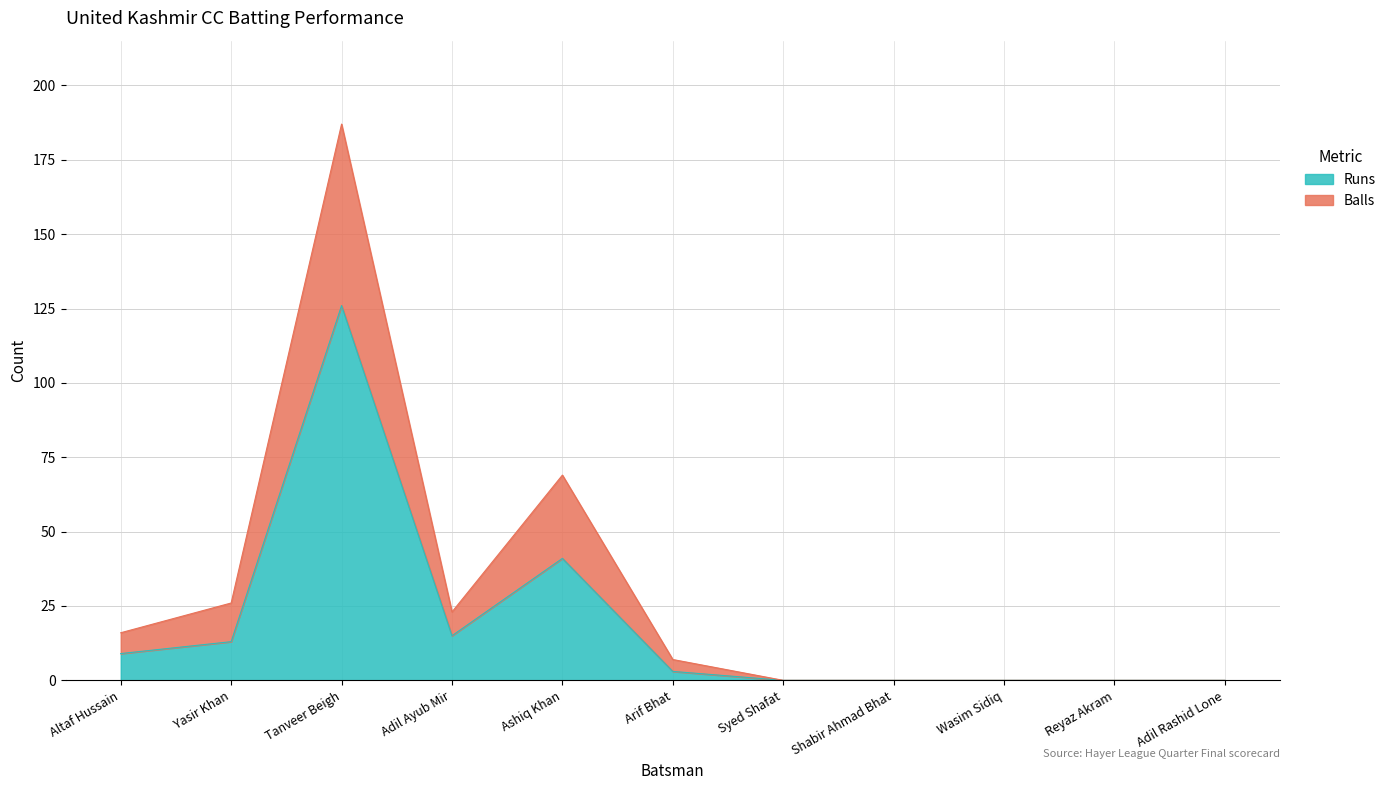

True or false: Runs has a value of 13 at Yasir Khan.

True